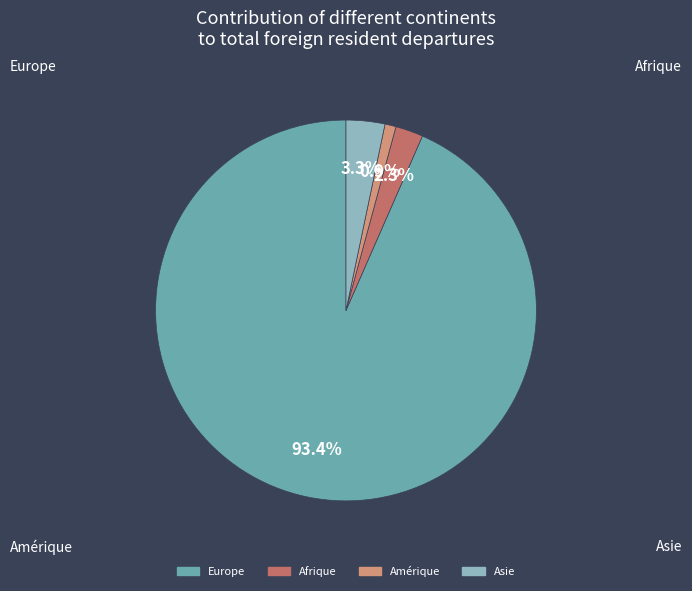

Between Asie and Europe, which is larger?

Europe